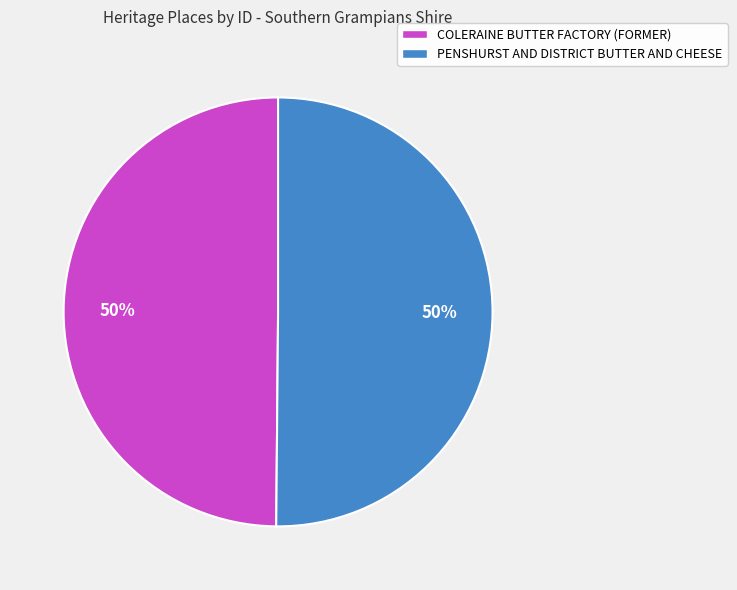

To the nearest percent, what portion does COLERAINE BUTTER FACTORY (FORMER) represent?

50%